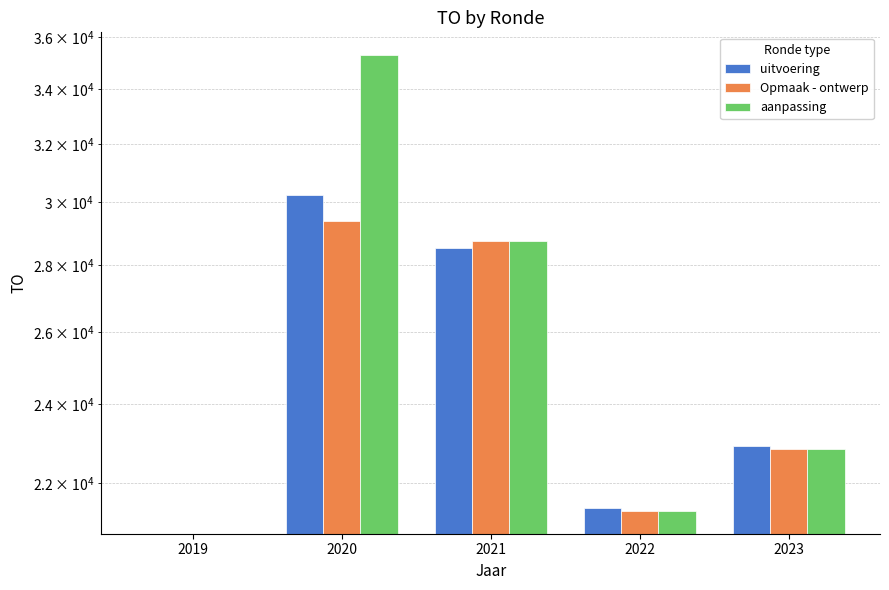

Reading right to left, what are all the values shown in this chart?

uitvoering: 2023=22922	2022=21411	2021=28517	2020=30262	2019=0
Opmaak - ontwerp: 2023=22845	2022=21338	2021=28740	2020=29382	2019=0
aanpassing: 2023=22845	2022=21338	2021=28740	2020=35302	2019=0